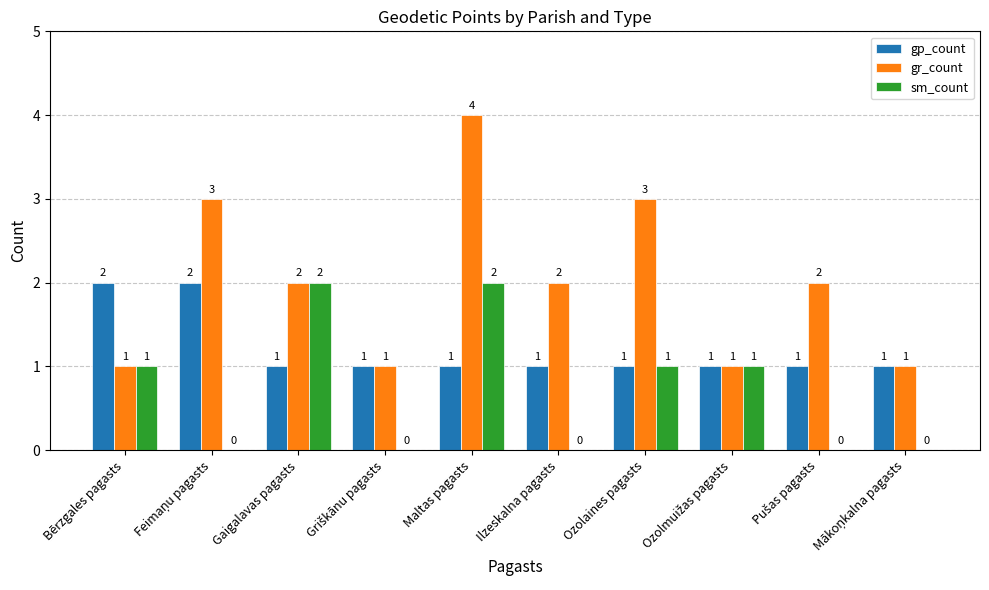

At which category is the sum across all series the highest?

Maltas pagasts